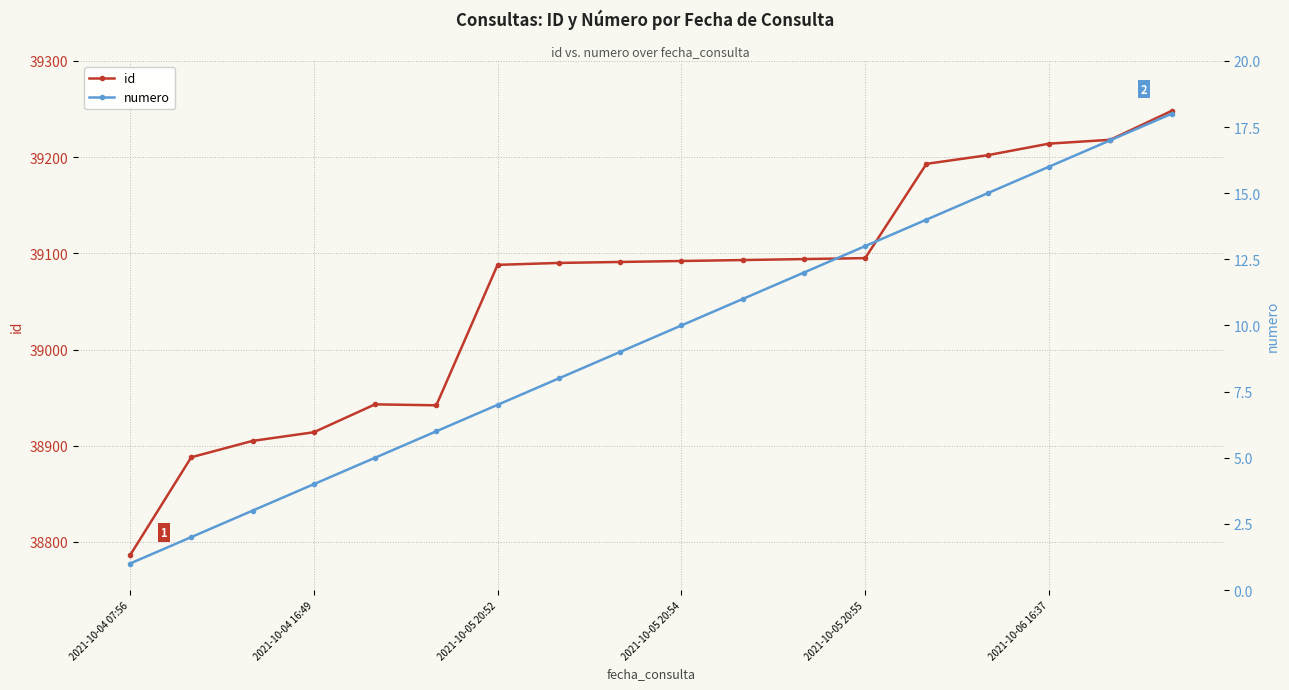

Is it true that id equals 39092 at 2021-10-05 20:54?

True